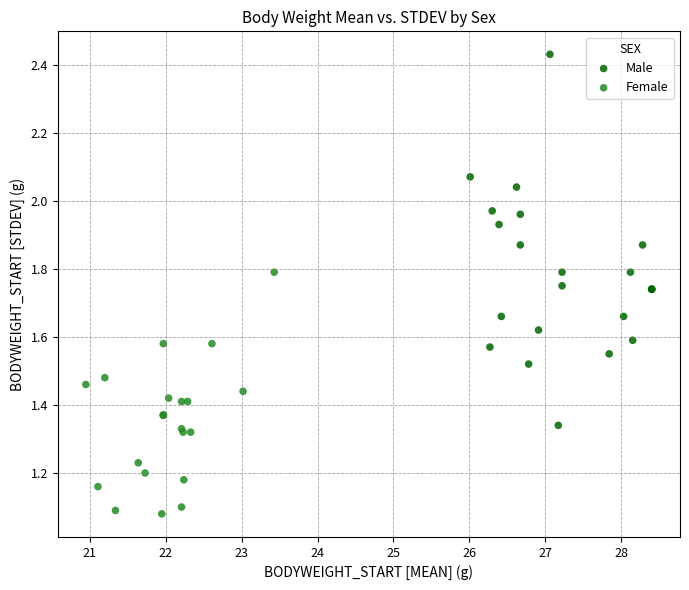

Which series contains the lowest Y value?

Female